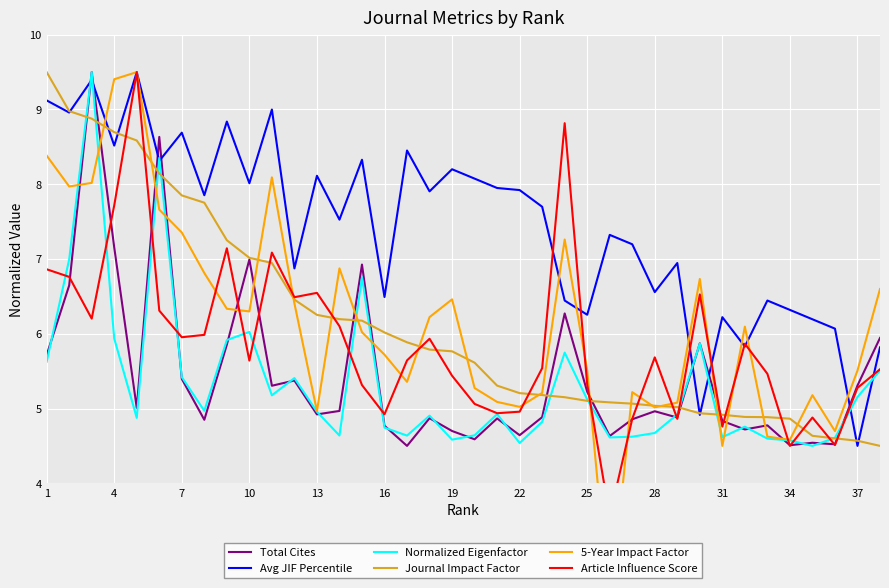

Does the chart display data point markers on the line(s)?

No